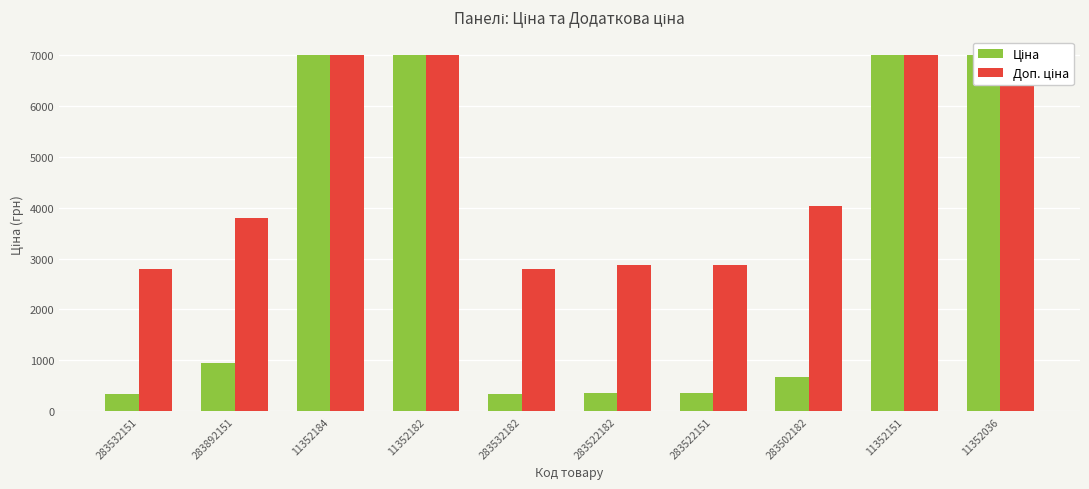

Are the bars grouped side by side (vs. stacked)?

Yes